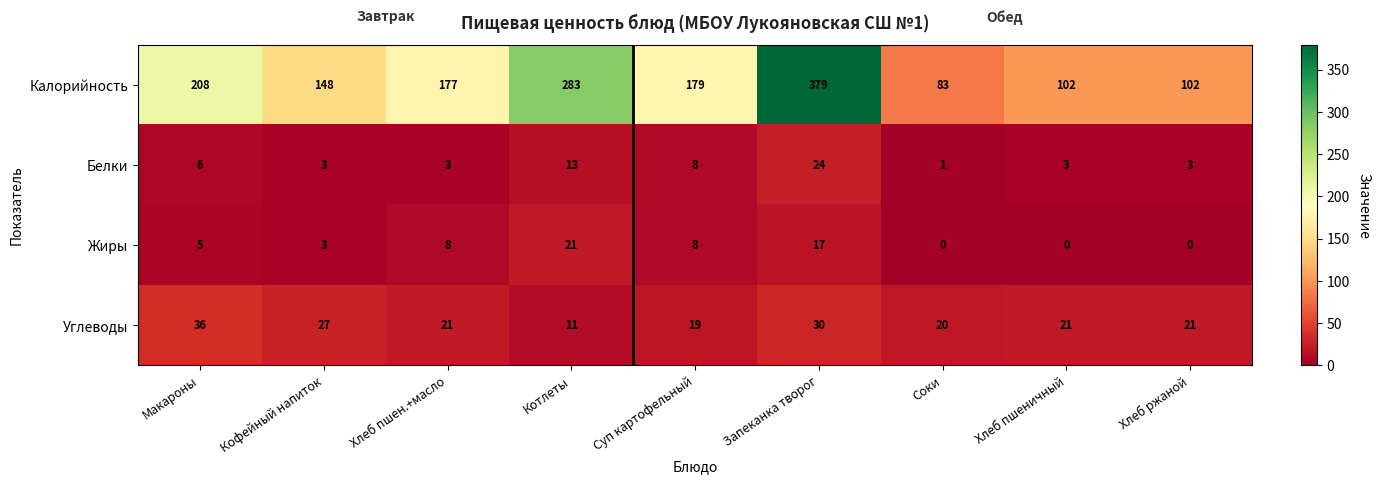

What is the average value of the Углеводы series?

23